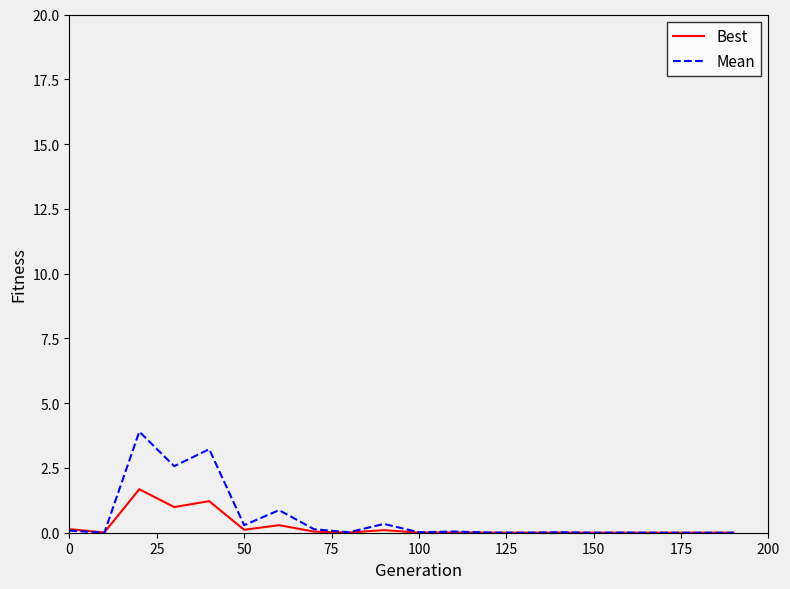

List the series in order of their peak value, lowest first.

Best, Mean